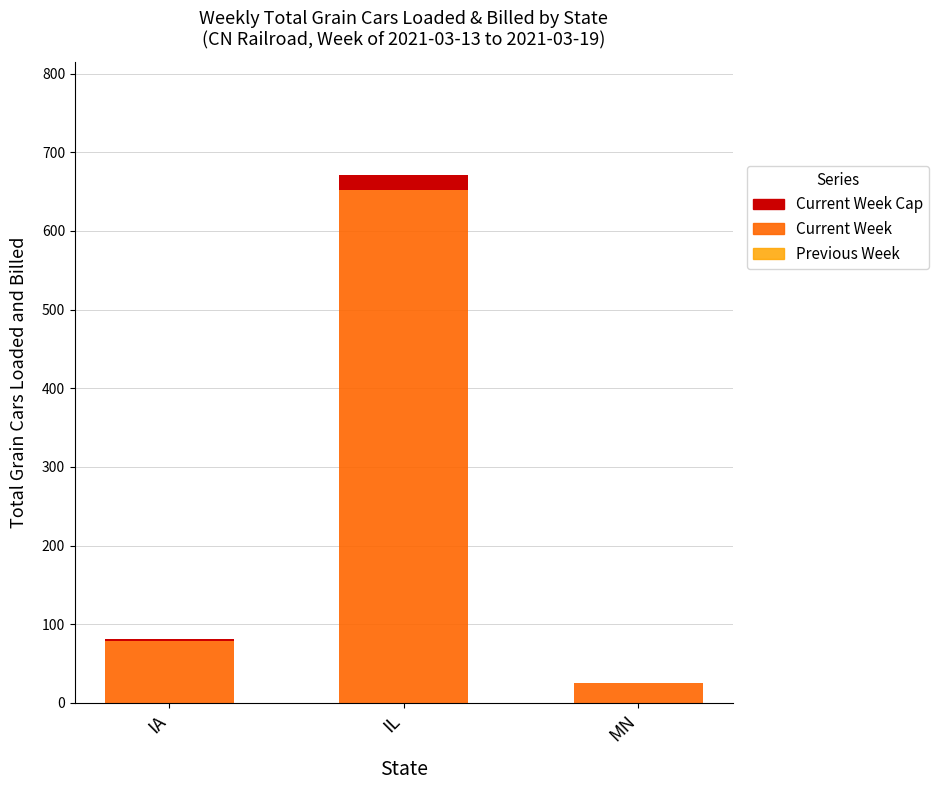

Are the bars horizontal?

No